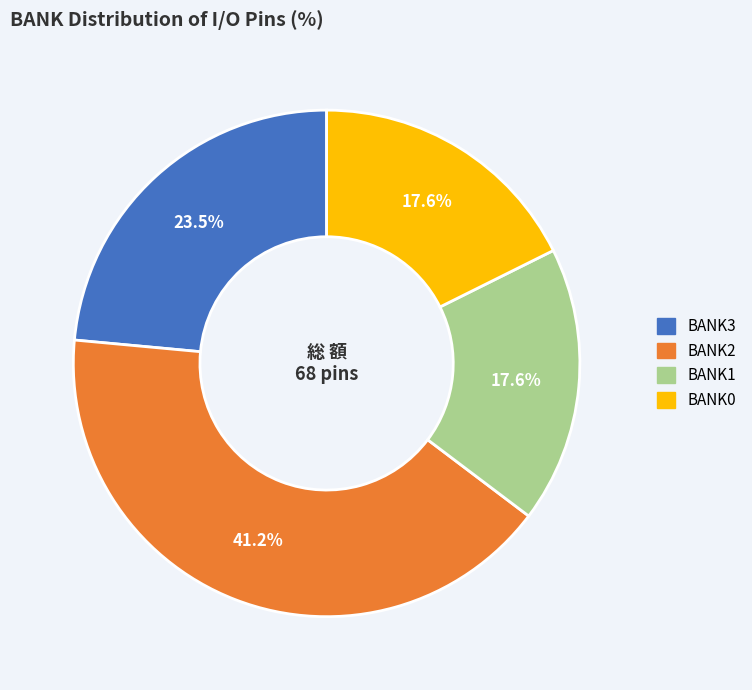

Is there a majority slice in this chart?

No